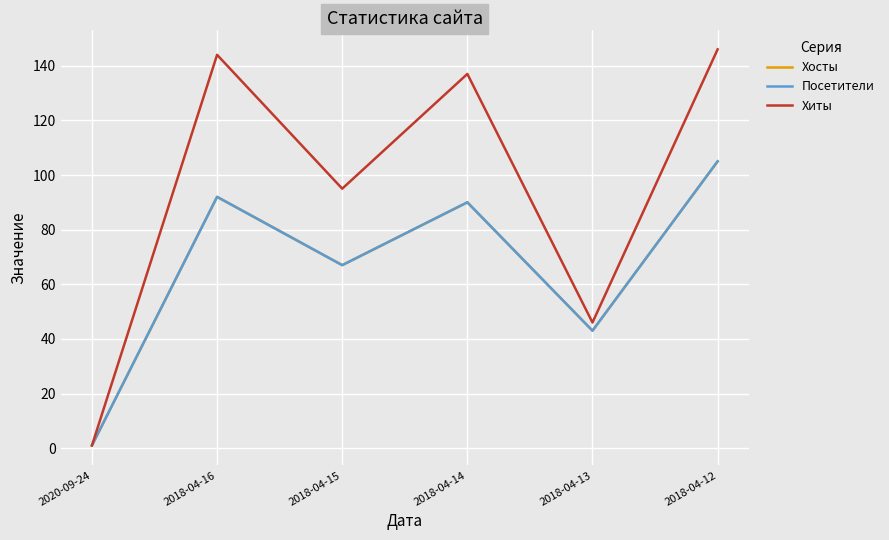

True or false: Посетители has a value of 43 at 2018-04-13.

True